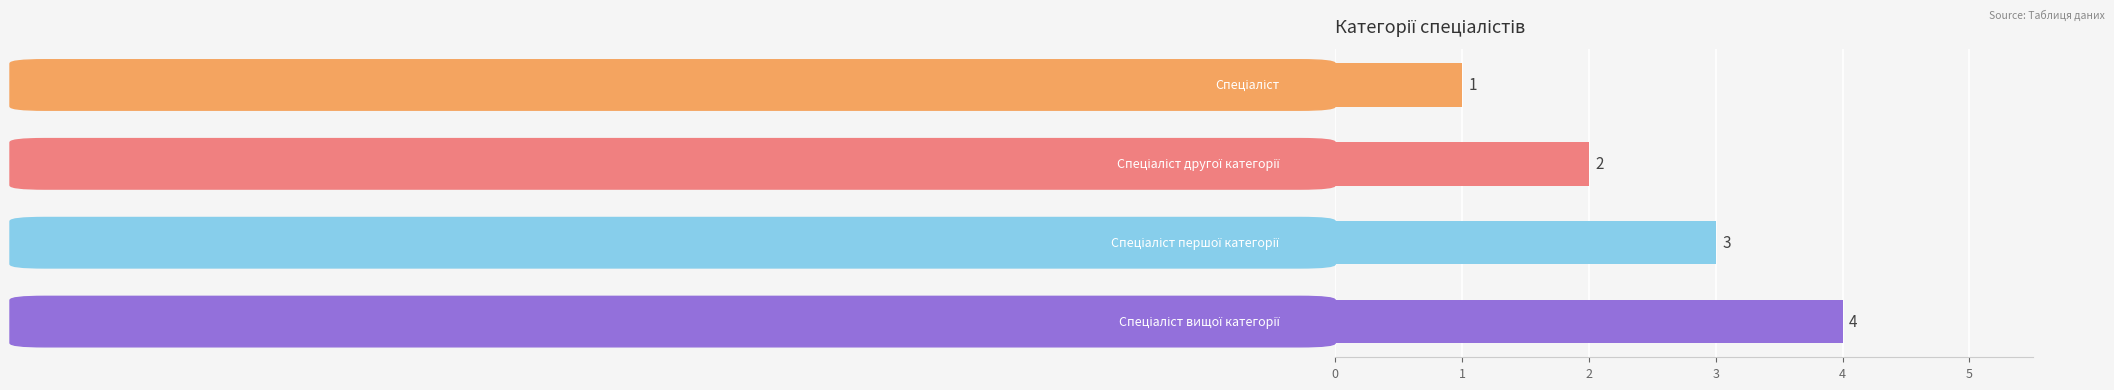

How many values are between 2 and 4?

3